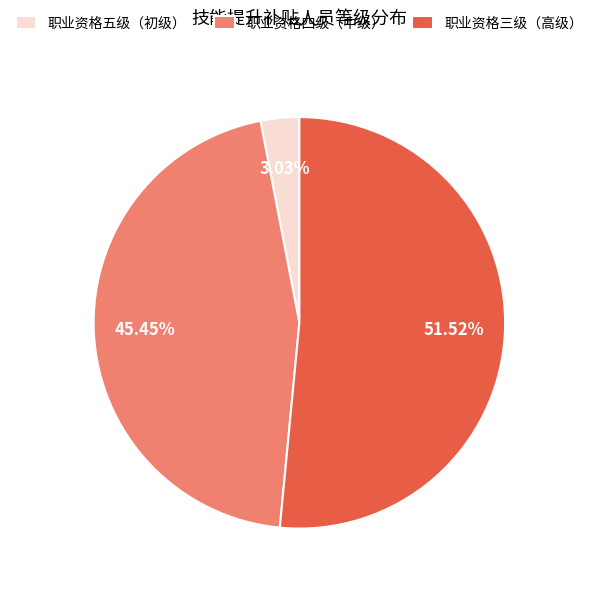

Count the number of slices in the pie.

3